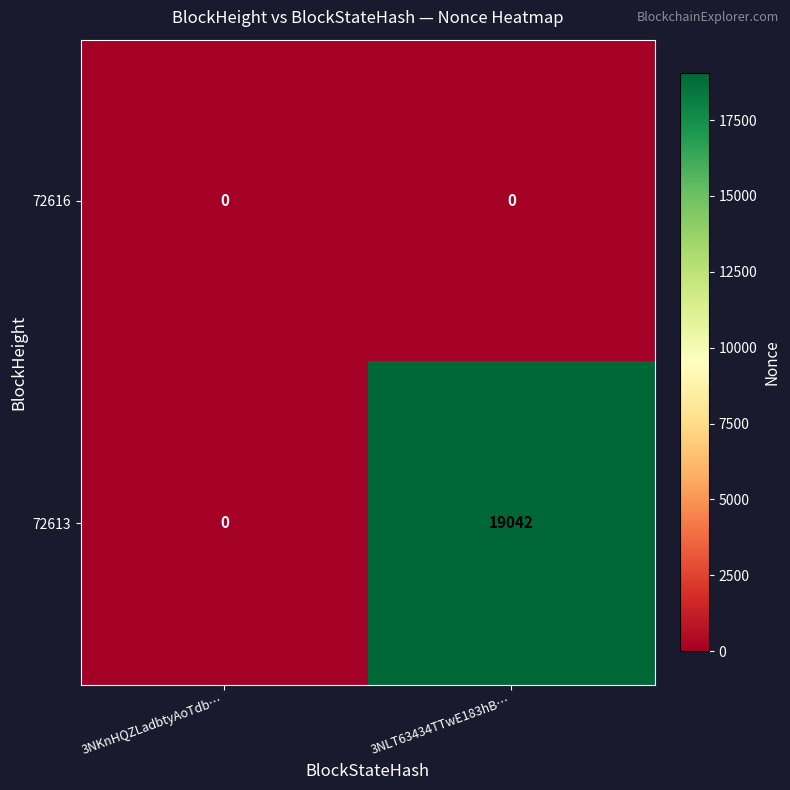

At which category is the sum across all series the highest?

3NLT63434TTwE183hB…